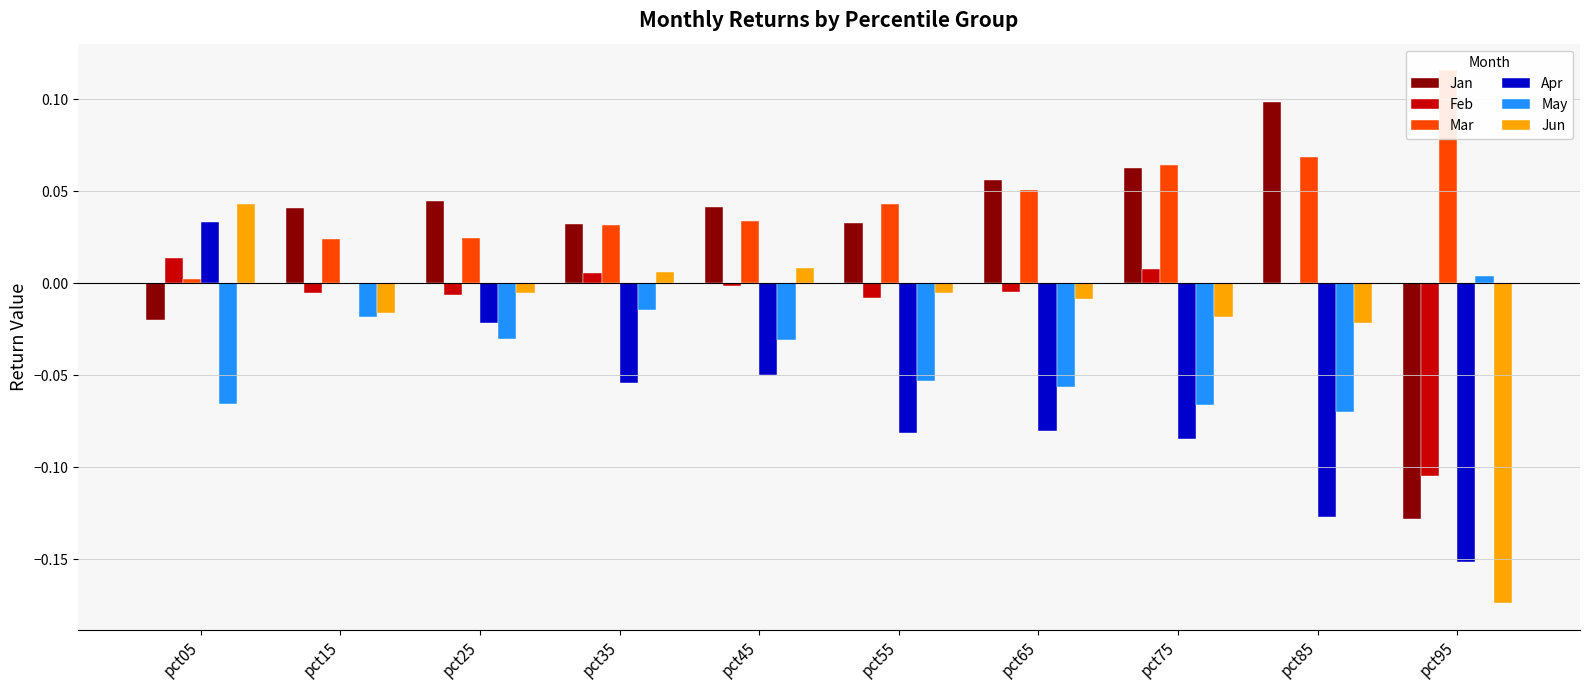

Reading left to right, extract all data points from this chart.

Jan: -0.0	0.0	0.0	0.0	0.0	0.0	0.1	0.1	0.1	-0.1
Feb: 0.0	-0.0	-0.0	0.0	-0.0	-0.0	-0.0	0.0	-0.0	-0.1
Mar: 0.0	0.0	0.0	0.0	0.0	0.0	0.1	0.1	0.1	0.1
Apr: 0.0	-0.0	-0.0	-0.1	-0.1	-0.1	-0.1	-0.1	-0.1	-0.2
May: -0.1	-0.0	-0.0	-0.0	-0.0	-0.1	-0.1	-0.1	-0.1	0.0
Jun: 0.0	-0.0	-0.0	0.0	0.0	-0.0	-0.0	-0.0	-0.0	-0.2